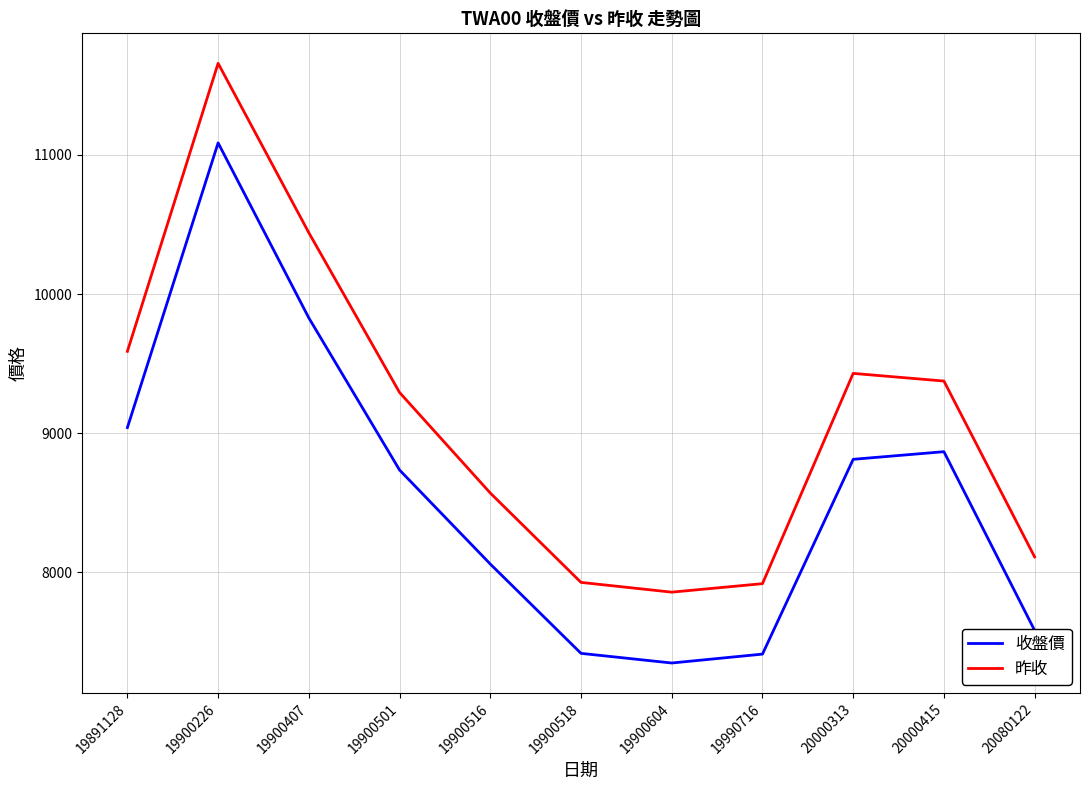

What is the total value across all series at 20080122?

15692.2